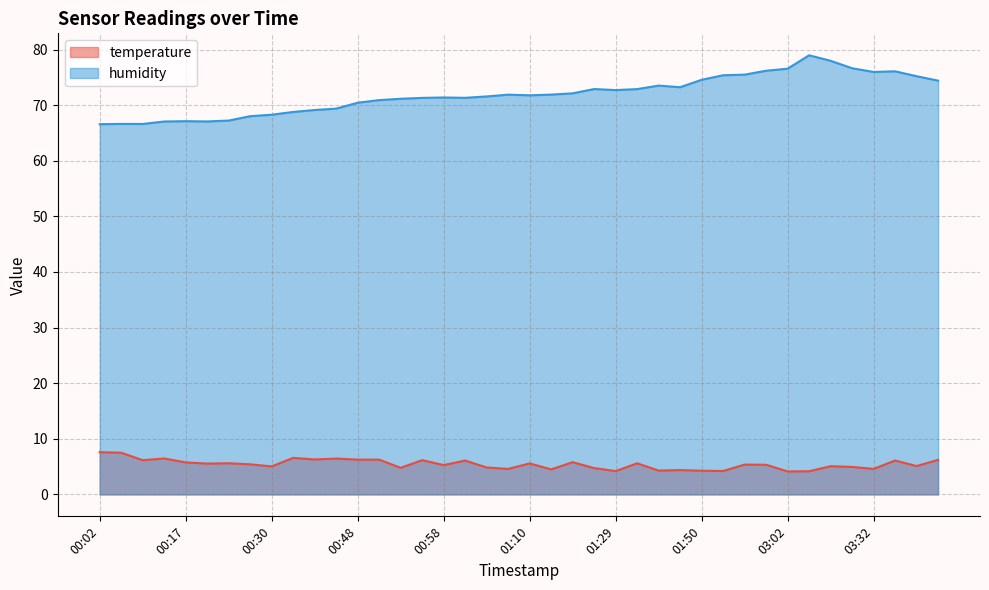

True or false: temperature and humidity cross at least once.

False